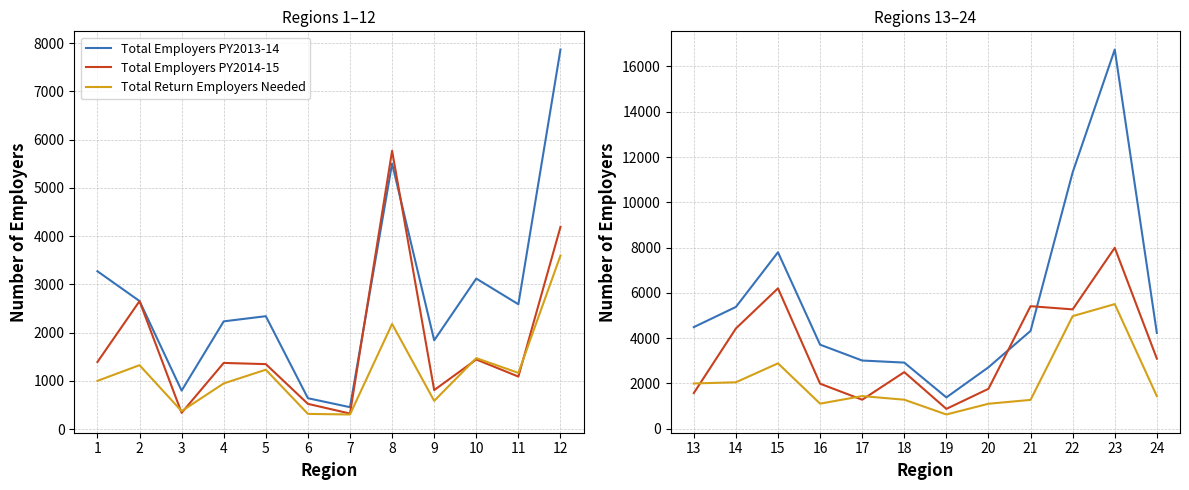

How many lines are shown in the chart?

3